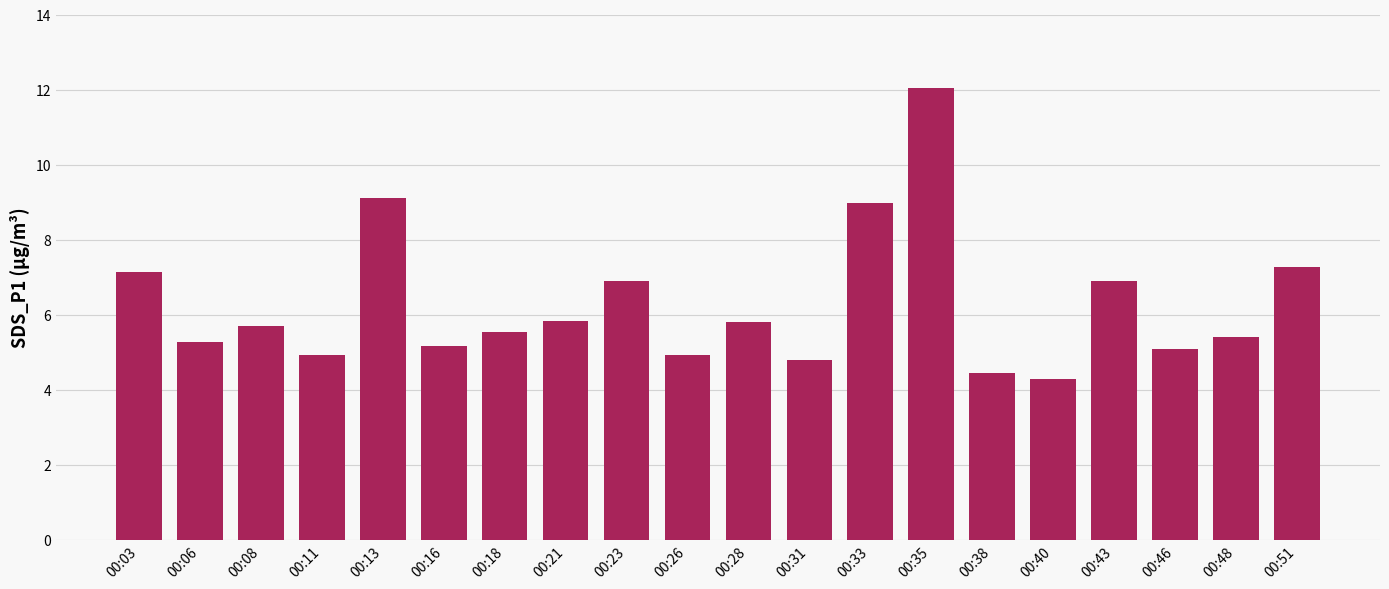

What is the sum of all values?

125.4